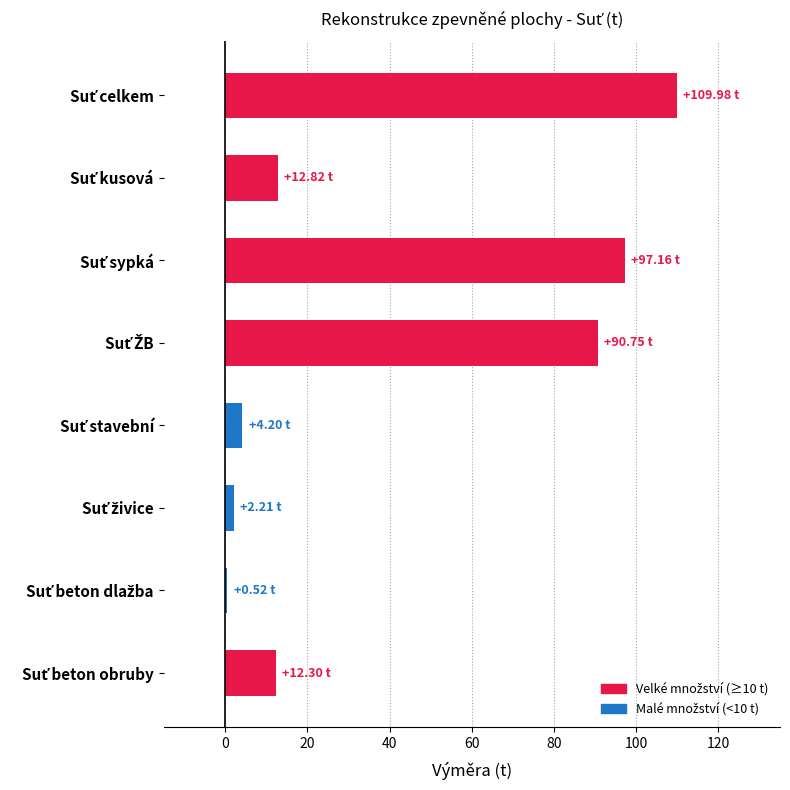

What is the difference between the maximum and minimum values?

109.5